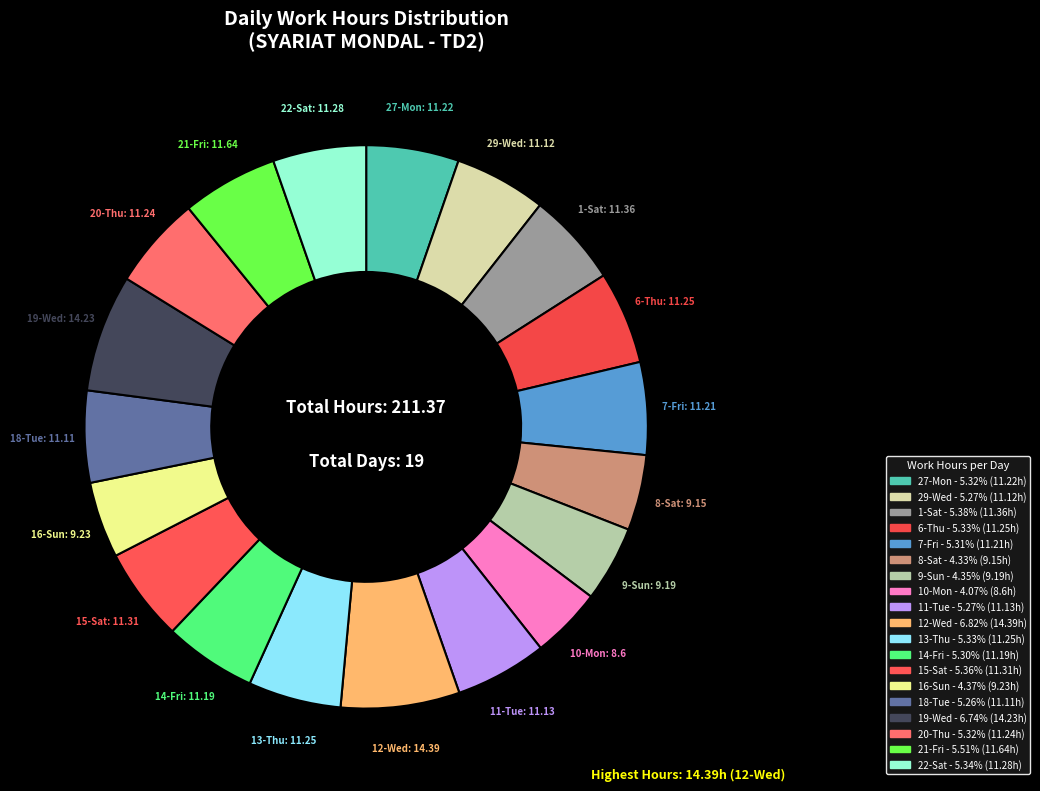

Count the number of slices in the pie.

19